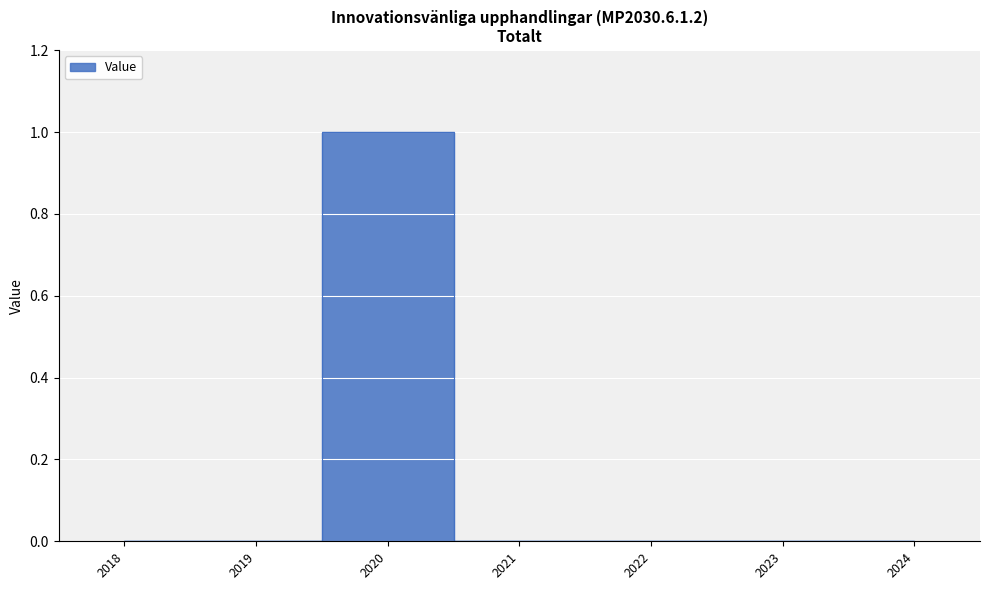

How many interior local peaks (higher than both neighbors) does the data have?

1